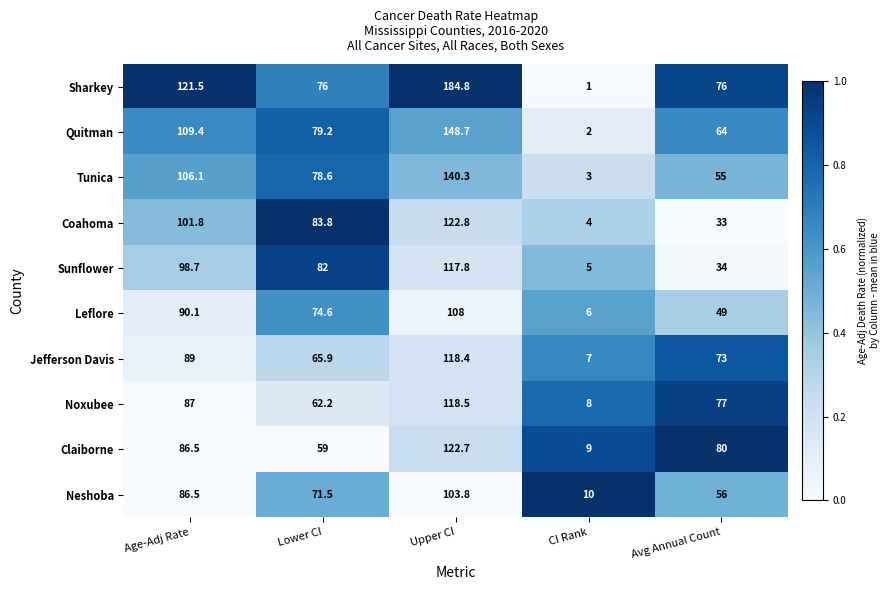

Where is Sunflower nearest to the value 61?

Lower CI